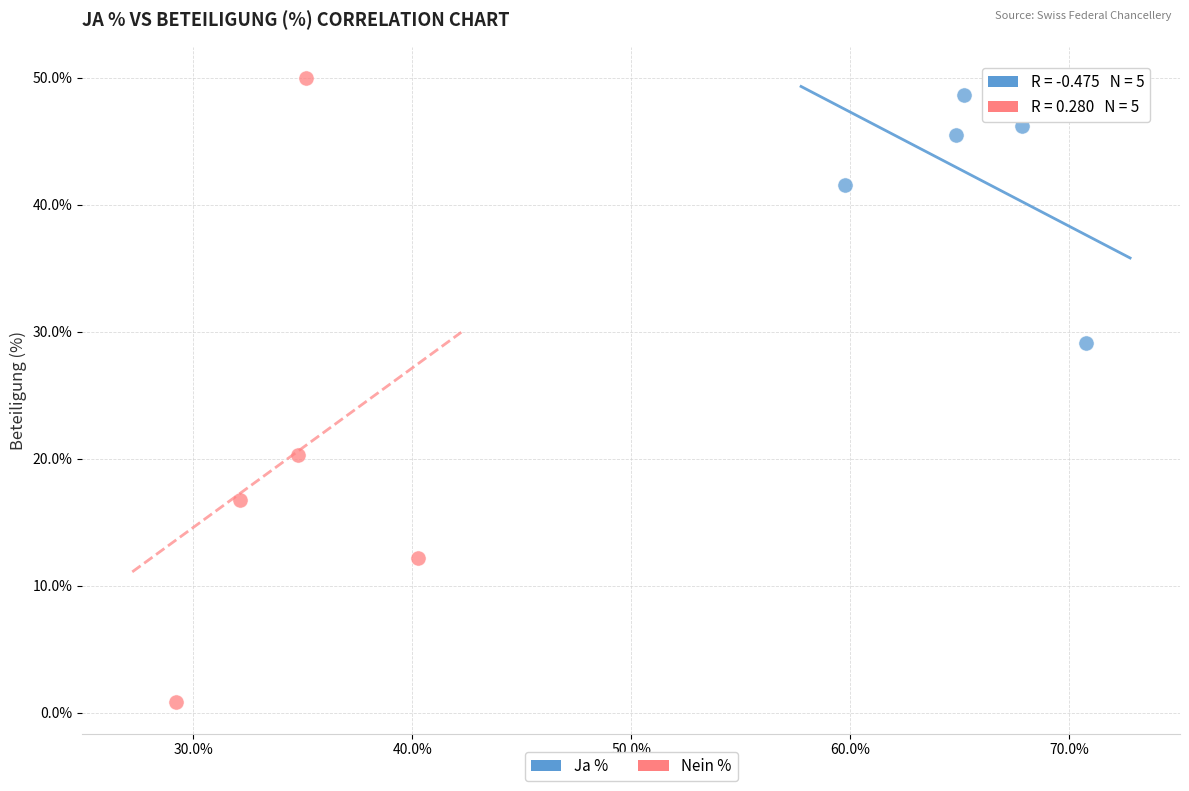

Which series has the largest Y range (max minus min)?

Nein %